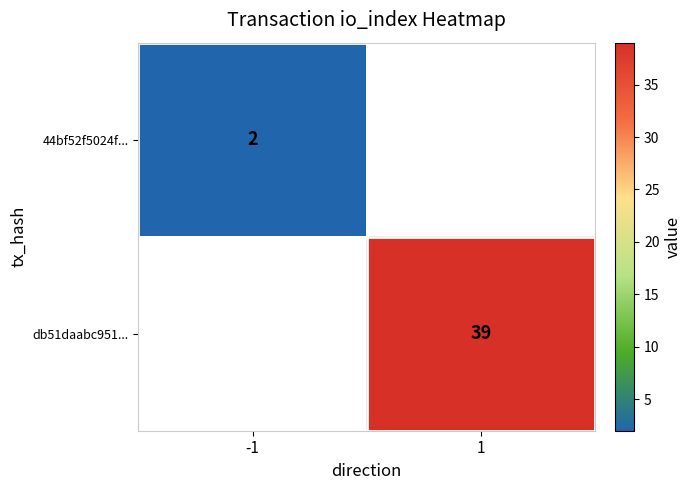

Is it true that db51daabc951... equals 39 at 1?

True